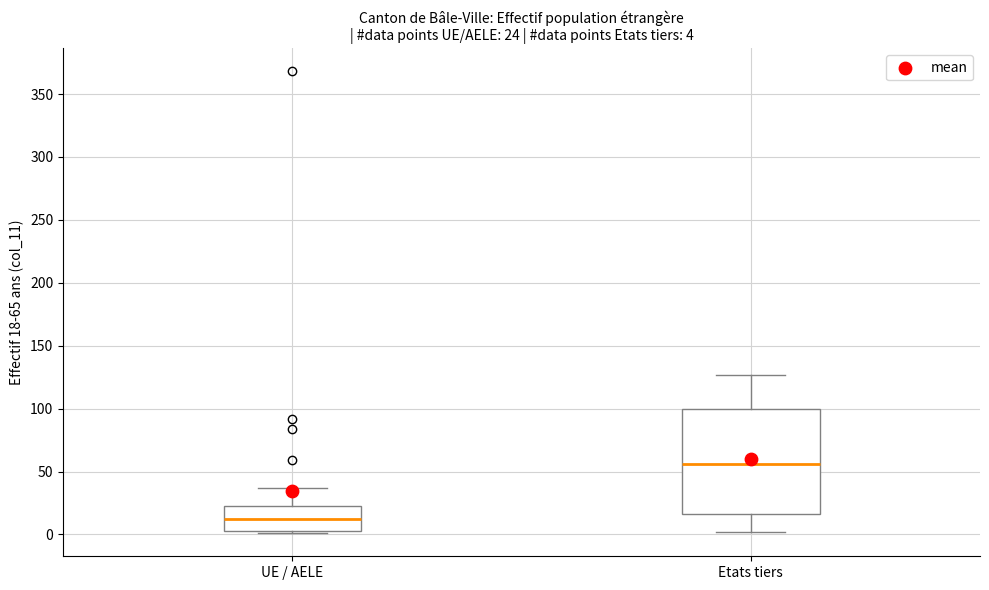

Which box has the lowest median line?

UE / AELE